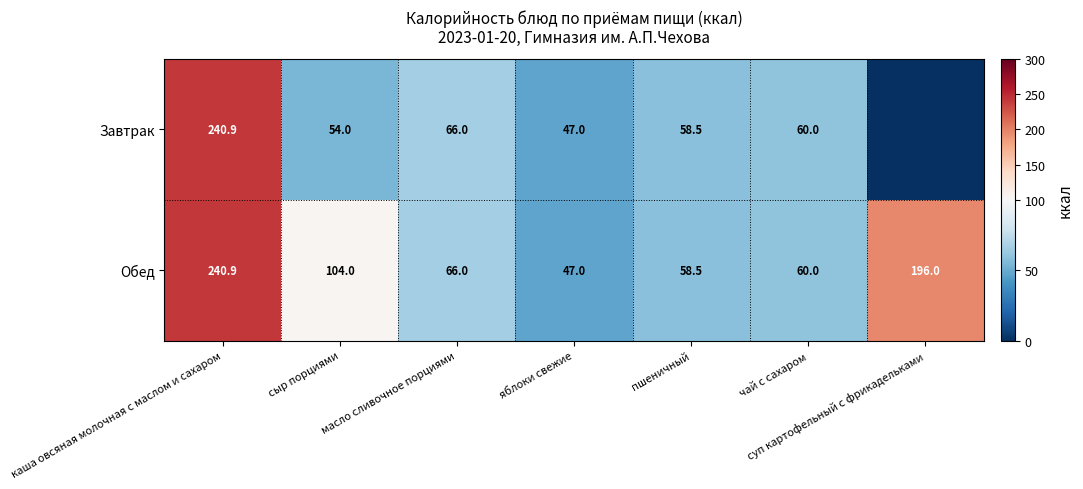

The value of Обед at суп картофельный с фрикадельками is 280.6. True or false?

False